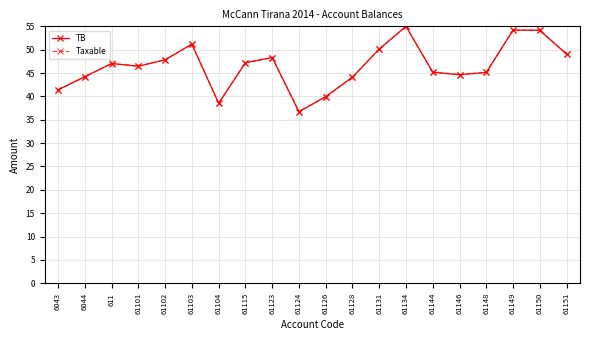

At which category is the sum across all series the highest?

61134